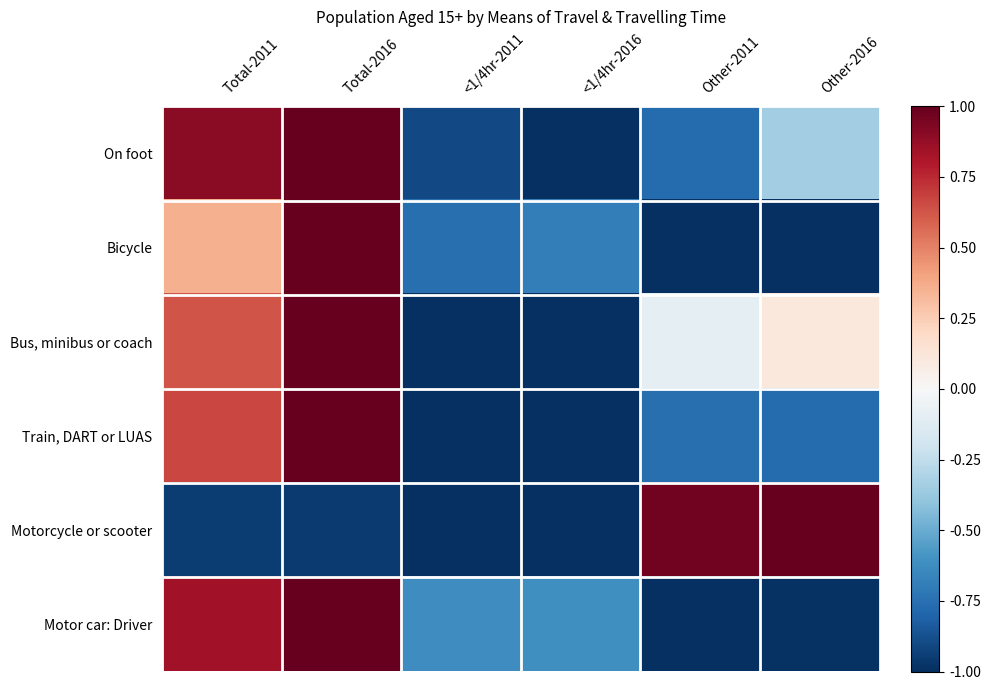

How many distinct data groups are displayed?

6